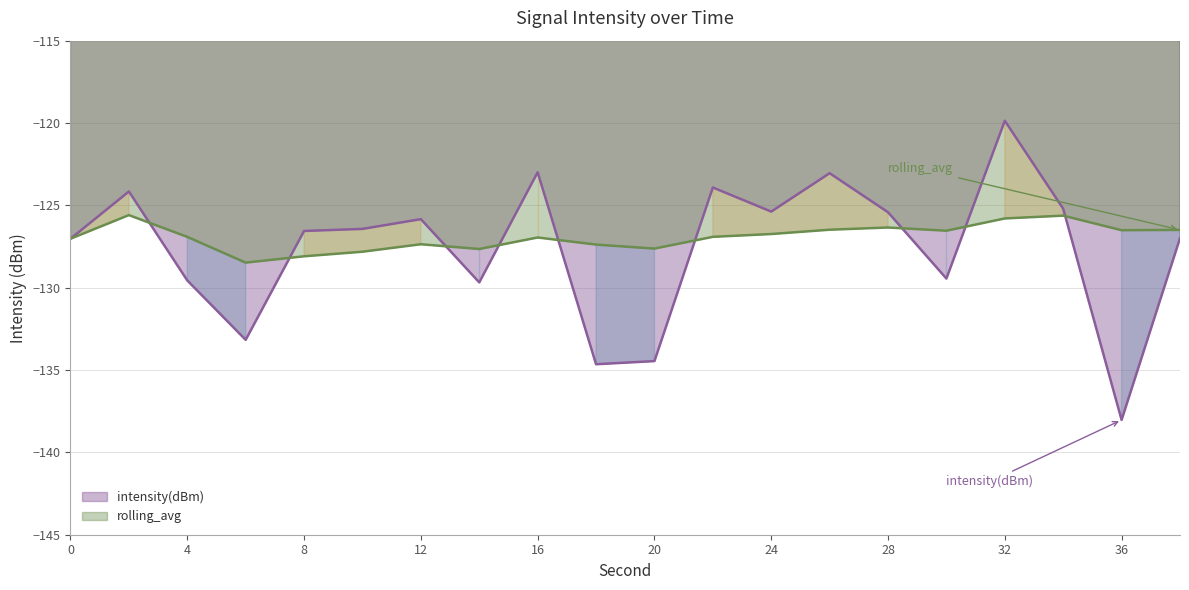

Reading left to right, what are all the values shown in this chart?

intensity(dBm): -127.0	-124.2	-129.6	-133.2	-126.6	-126.4	-125.8	-129.7	-123.0	-134.6	-134.5	-123.9	-125.4	-123.0	-125.4	-129.4	-119.9	-125.2	-138.0	-127.0
rolling_avg: -127.0	-125.6	-126.9	-128.5	-128.1	-127.8	-127.4	-127.7	-127.0	-127.4	-127.6	-126.9	-126.7	-126.5	-126.3	-126.5	-125.8	-125.6	-126.5	-126.5